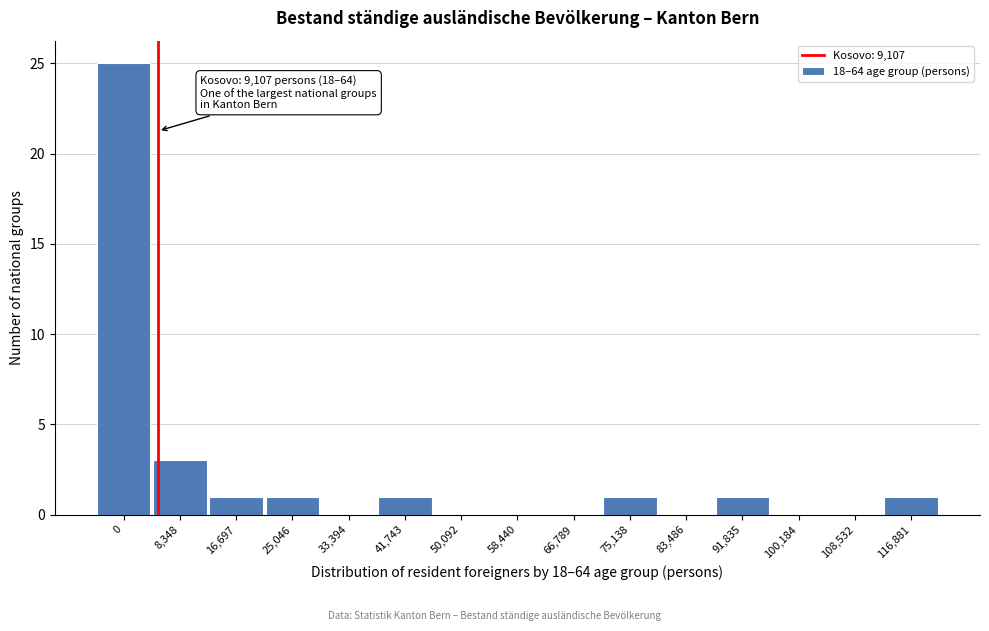

Reading right to left, transcribe all the data shown in this chart.

116,881=1	108,532=0	100,184=0	91,835=1	83,486=0	75,138=1	66,789=0	58,440=0	50,092=0	41,743=1	33,394=0	25,046=1	16,697=1	8,348=3	0=25